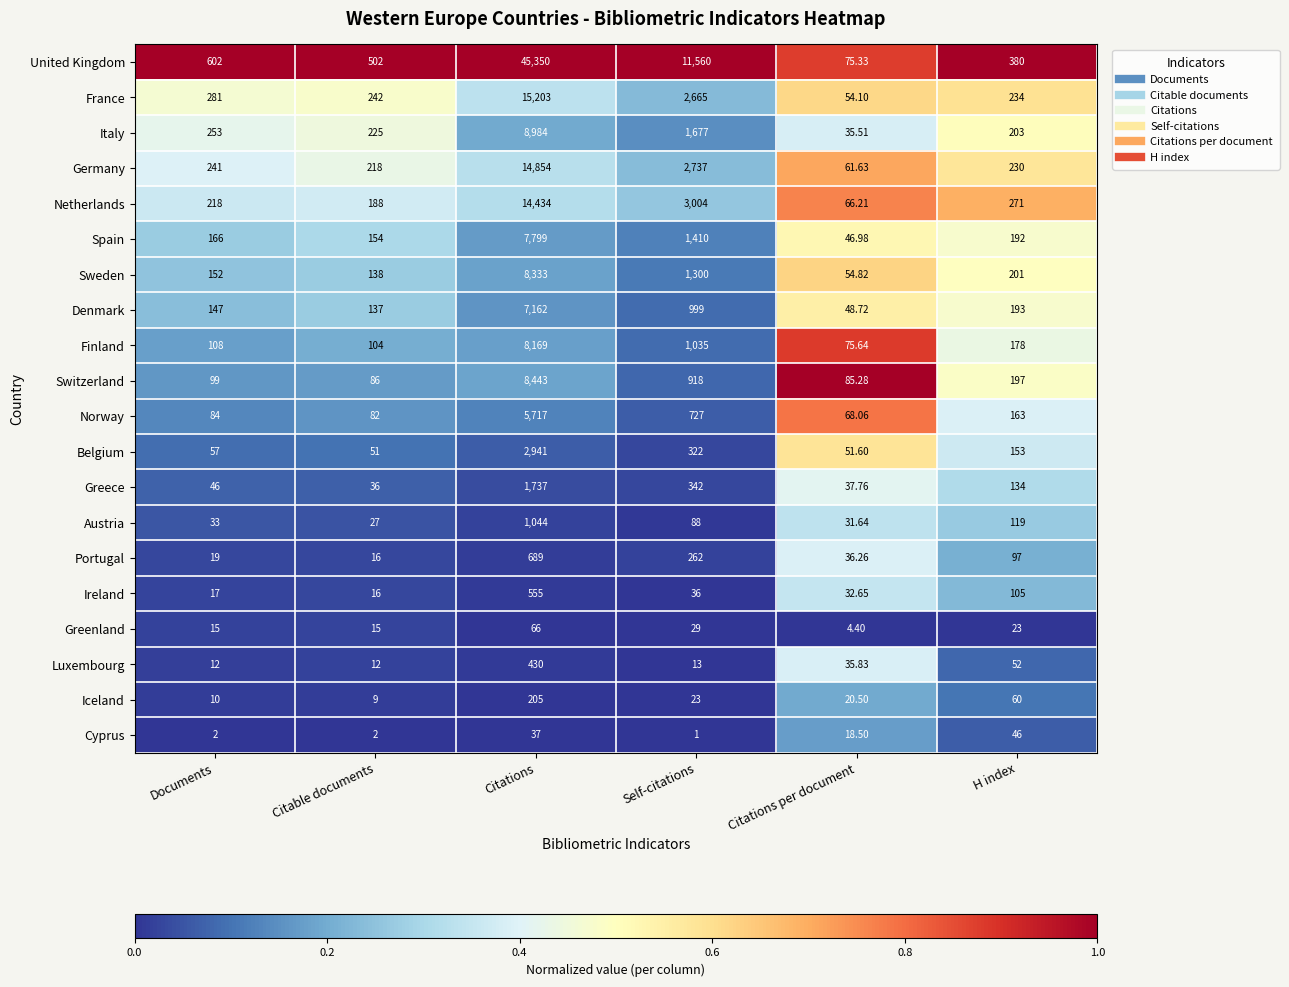

Which category has the lowest value in the Austria series?

Citable documents